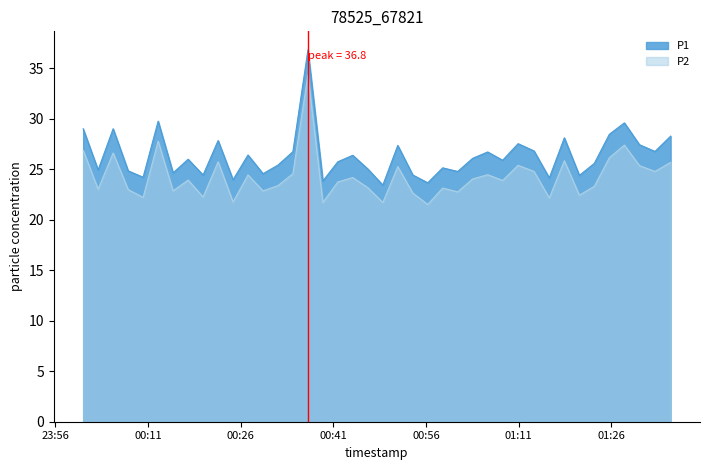

Rank the series by their average value, from lowest to highest.

P2, P1